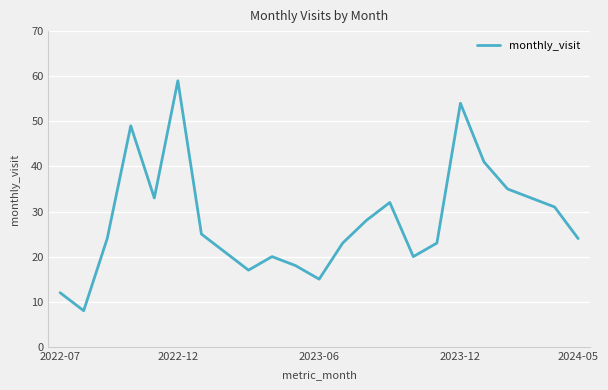

What is the maximum value shown in the chart?

59